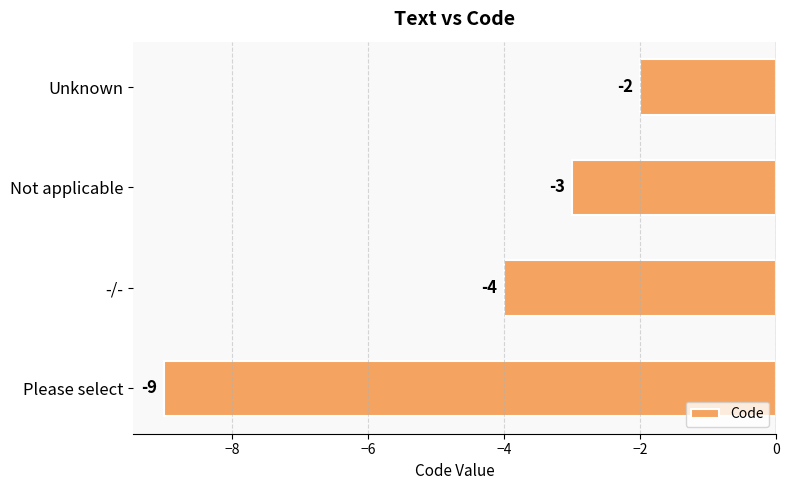

Rank the categories by value from highest to lowest.

Unknown, Not applicable, -/-, Please select